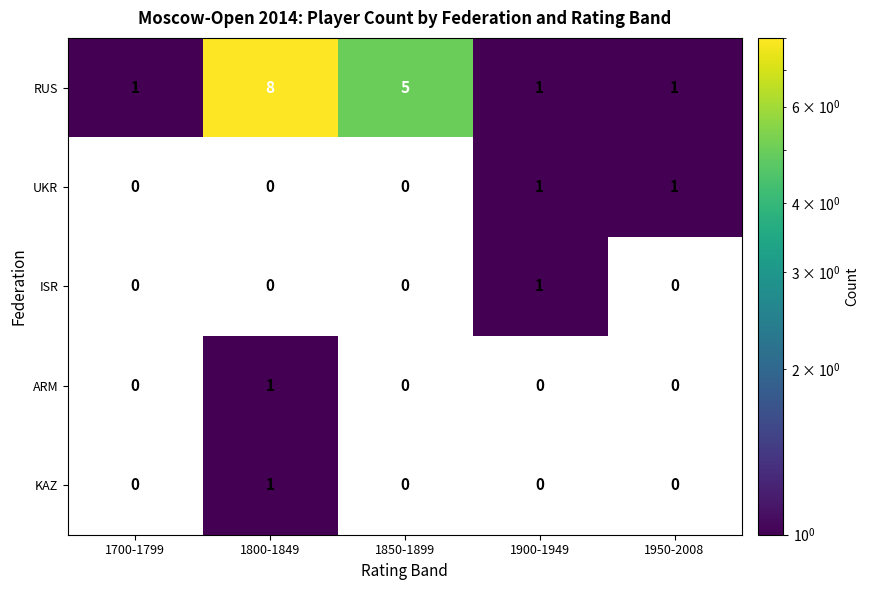

The UKR series shows 1 at 1700-1799. True or false?

False